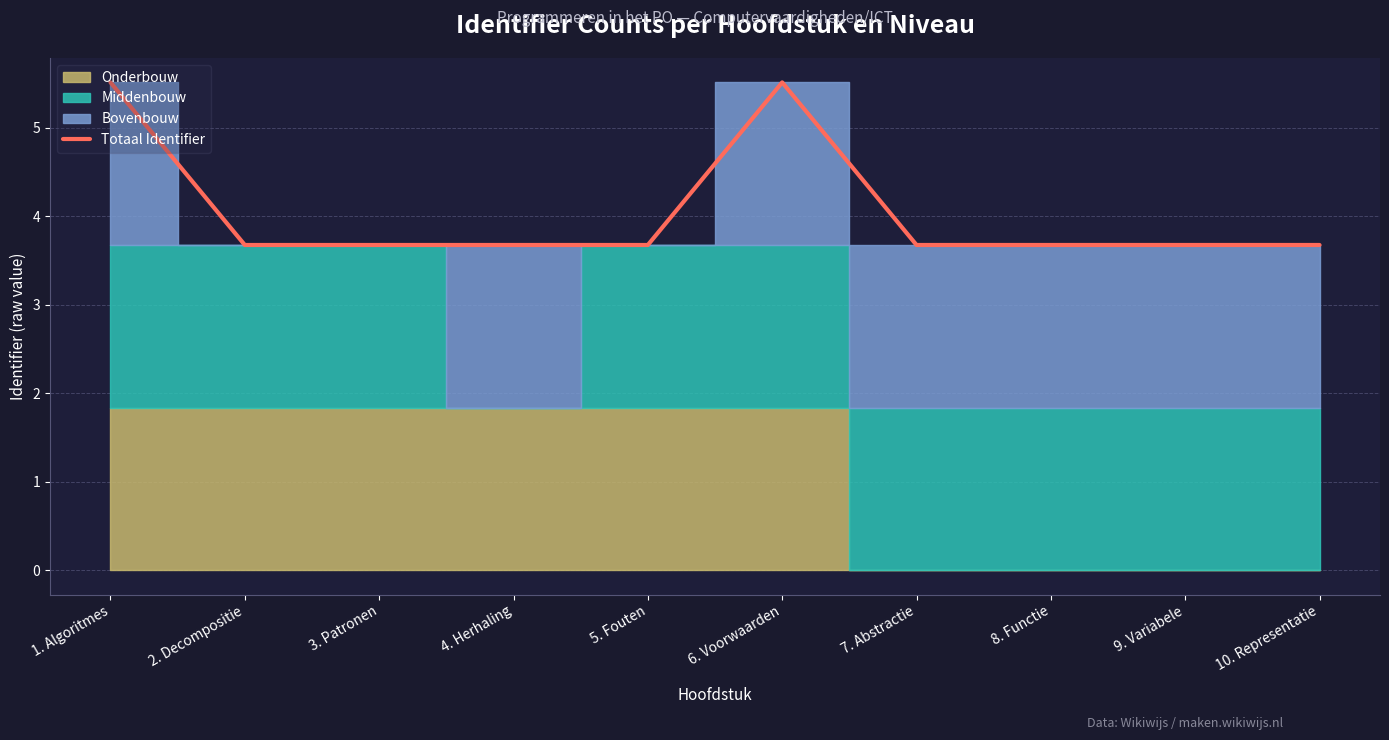

Does the chart display data point markers on the line(s)?

No